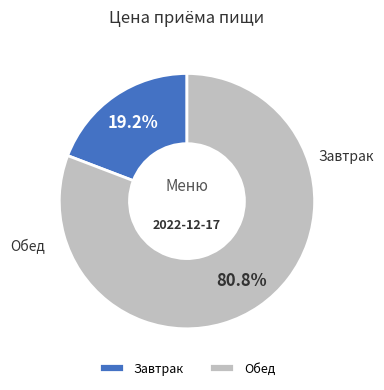

What is the largest slice in the pie chart?

Обед